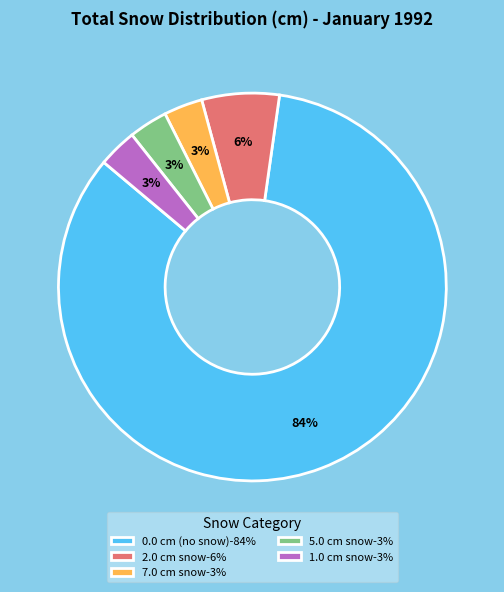

True or false: 1.0 cm snow-3% accounts for 3% of the total.

True